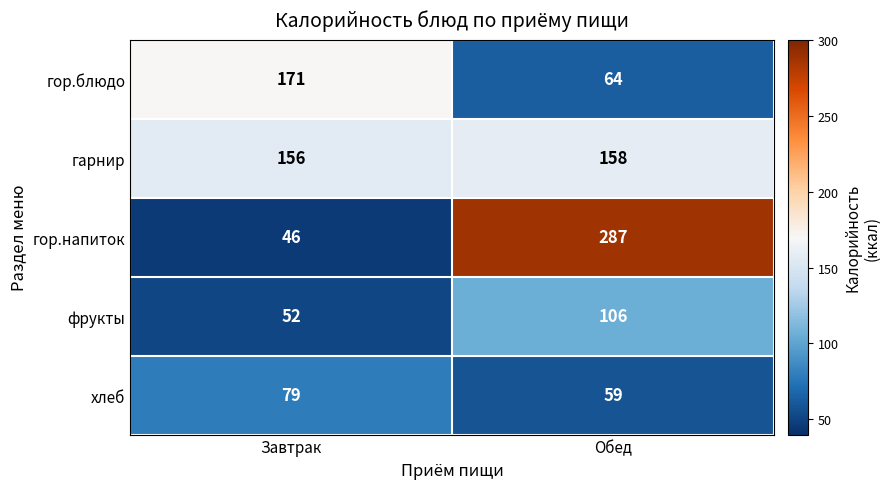

The value of хлеб at Завтрак is 120. True or false?

False